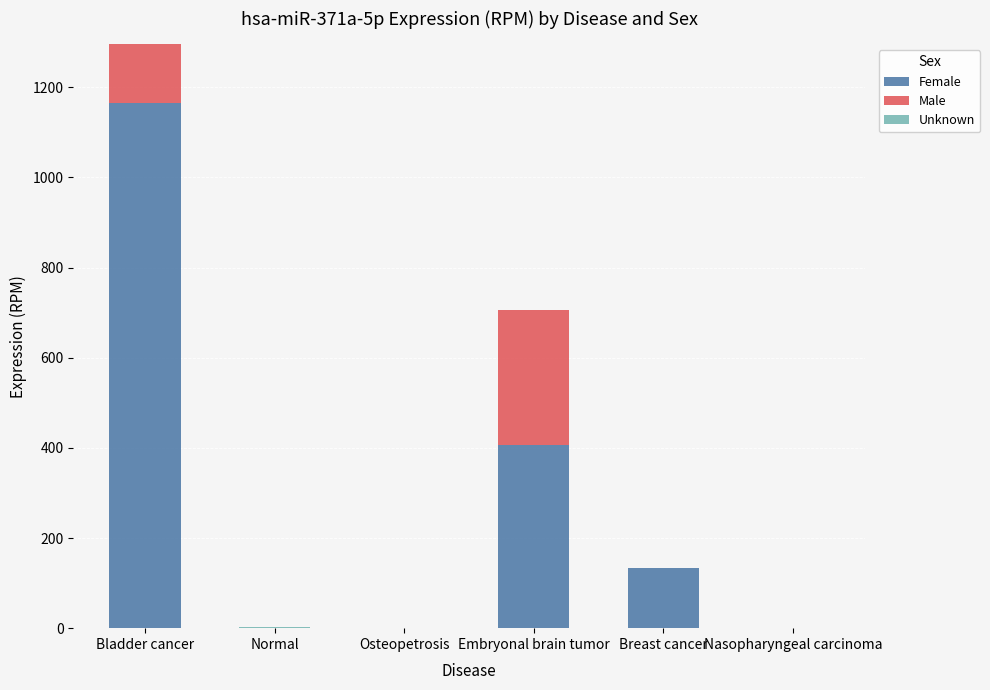

What is the total value across all series at Breast cancer?

134.5